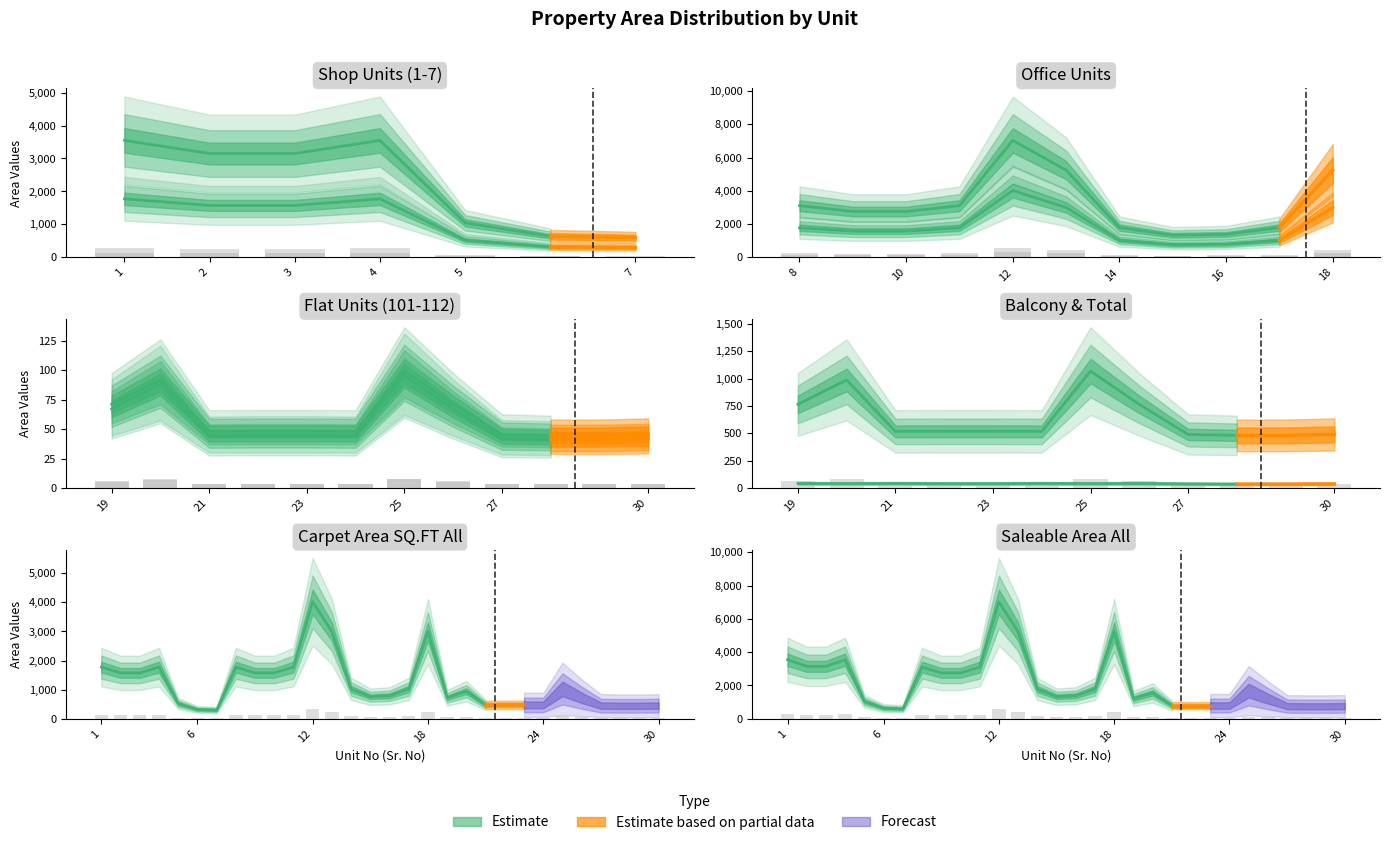

How many values in the TOTAL AREA IN SQ.MT series exceed 0?

12